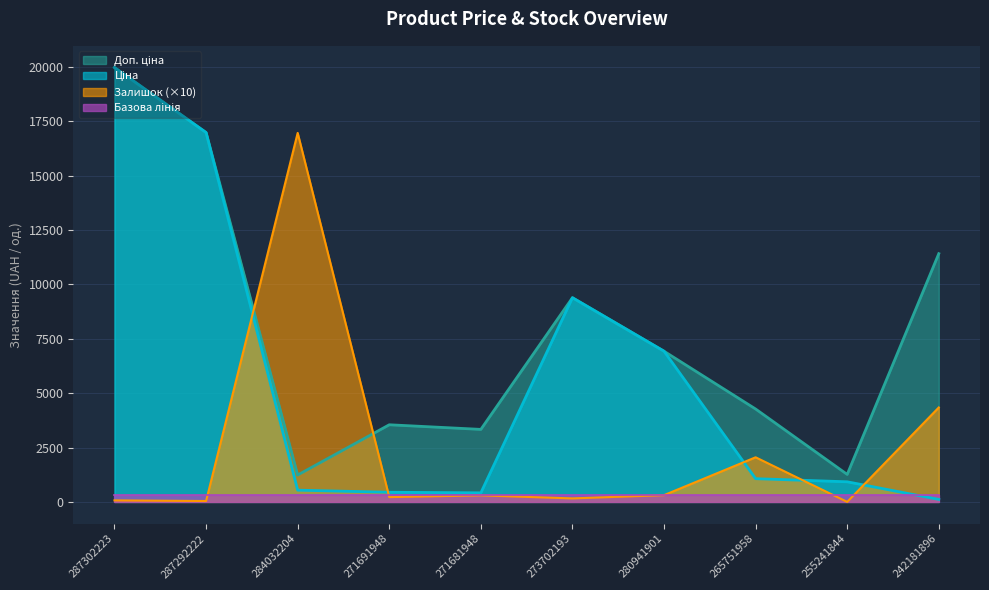

The value of Ціна at 255241844 is 923.4. True or false?

True